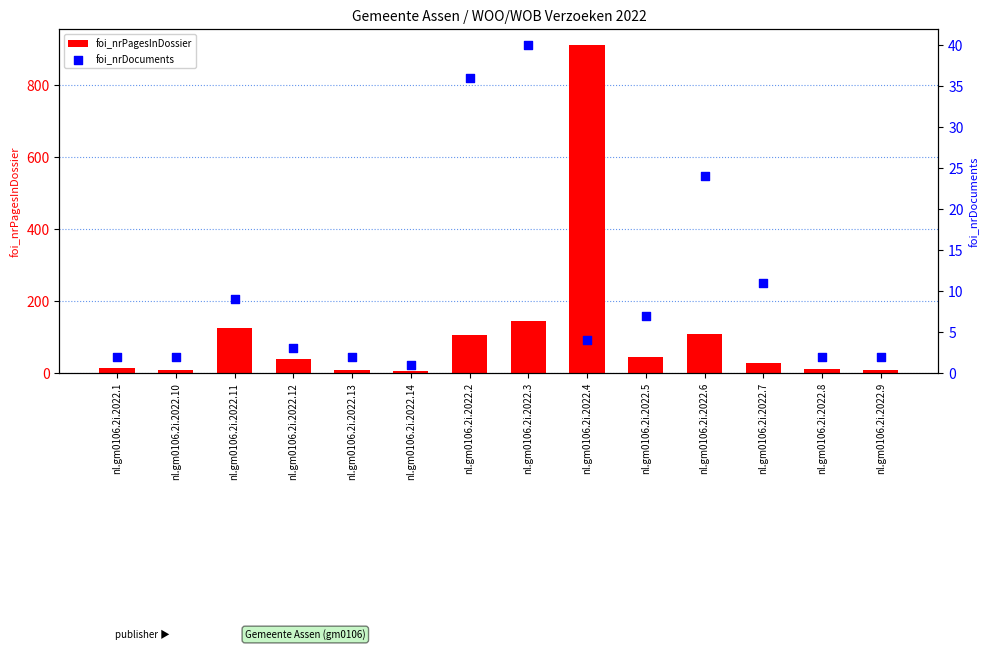

Is the value of foi_nrDocuments at nl.gm0106.2i.2022.6 greater than the value of foi_nrPagesInDossier at nl.gm0106.2i.2022.9?

Yes